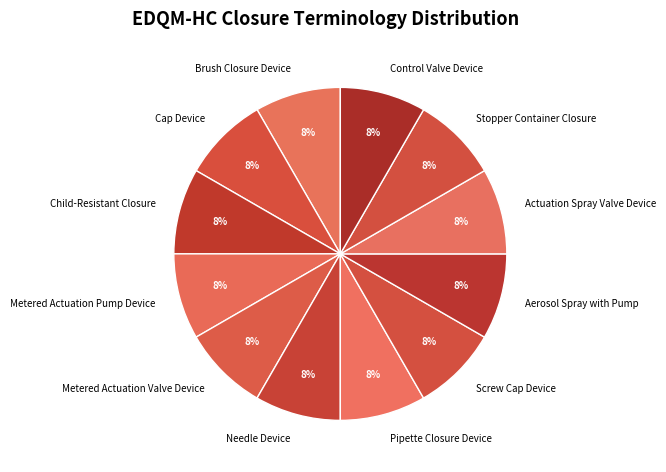

To the nearest percent, what is the average slice percentage?

8%